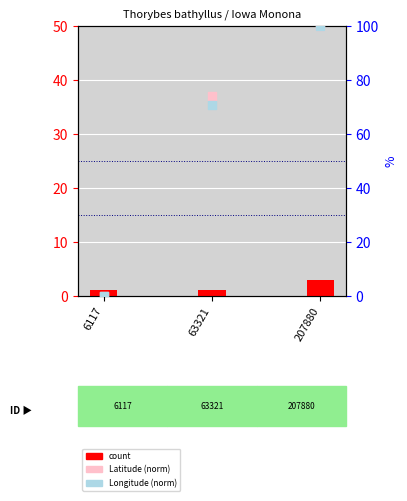

At how many categories does at least one series exceed 81?

1